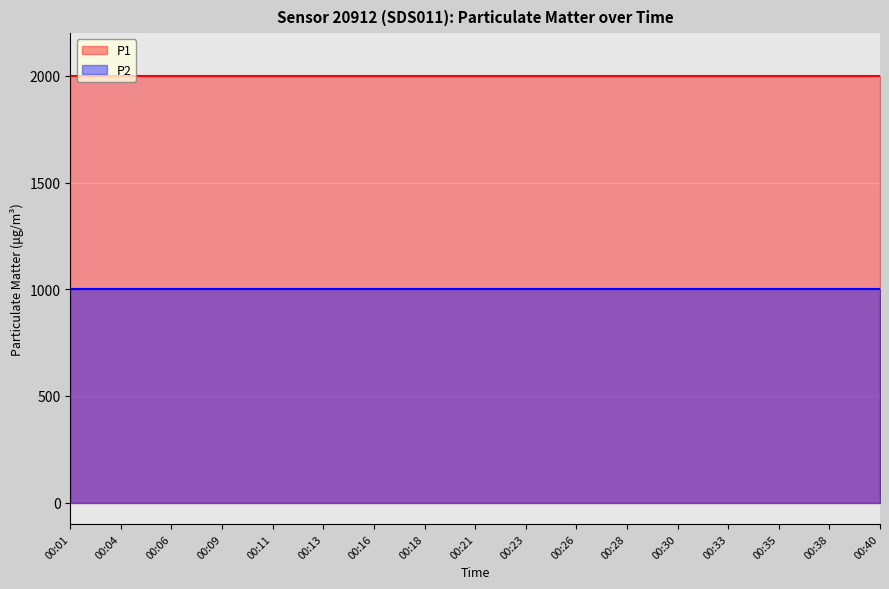

What is the average value of the P2 line series?

999.9